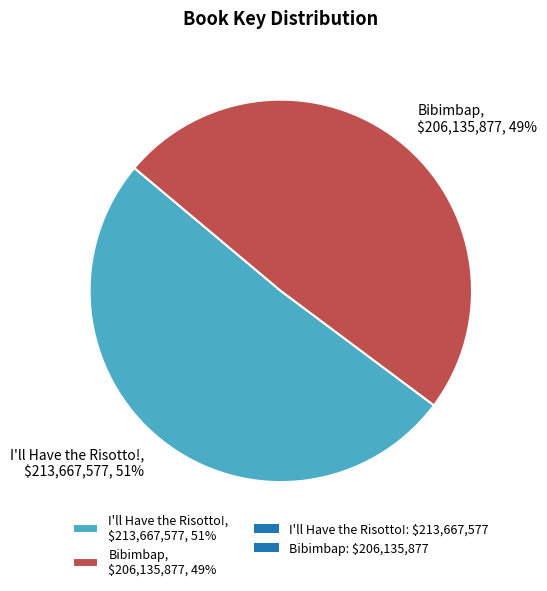

True or false: Bibimbap accounts for 49% of the total.

True